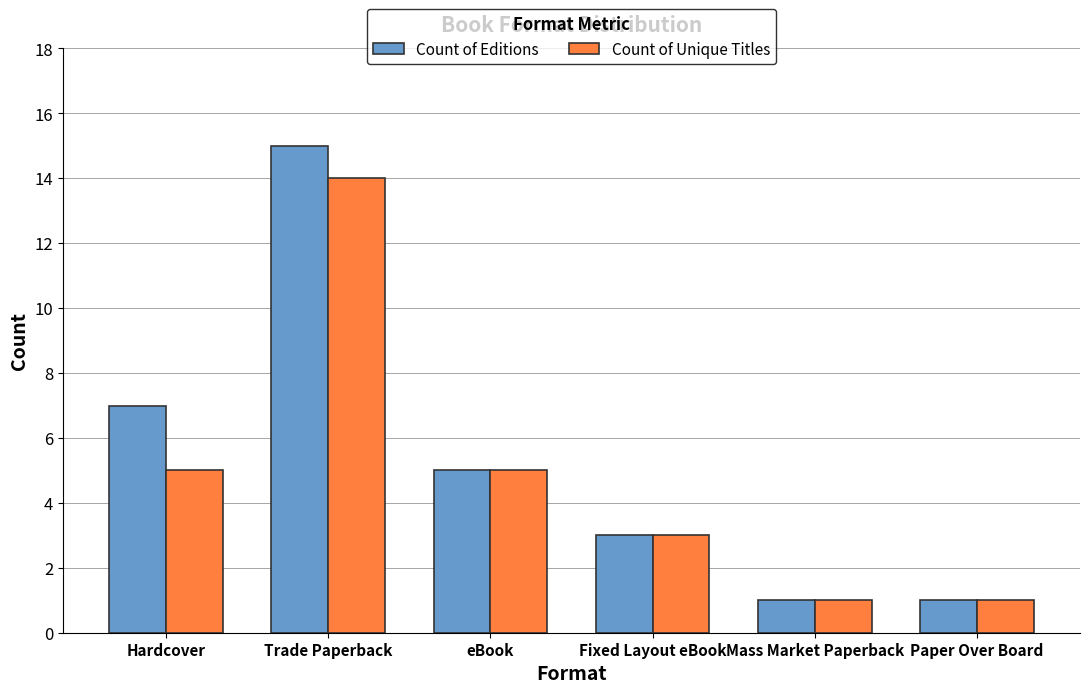

How many bars are there in total?

12